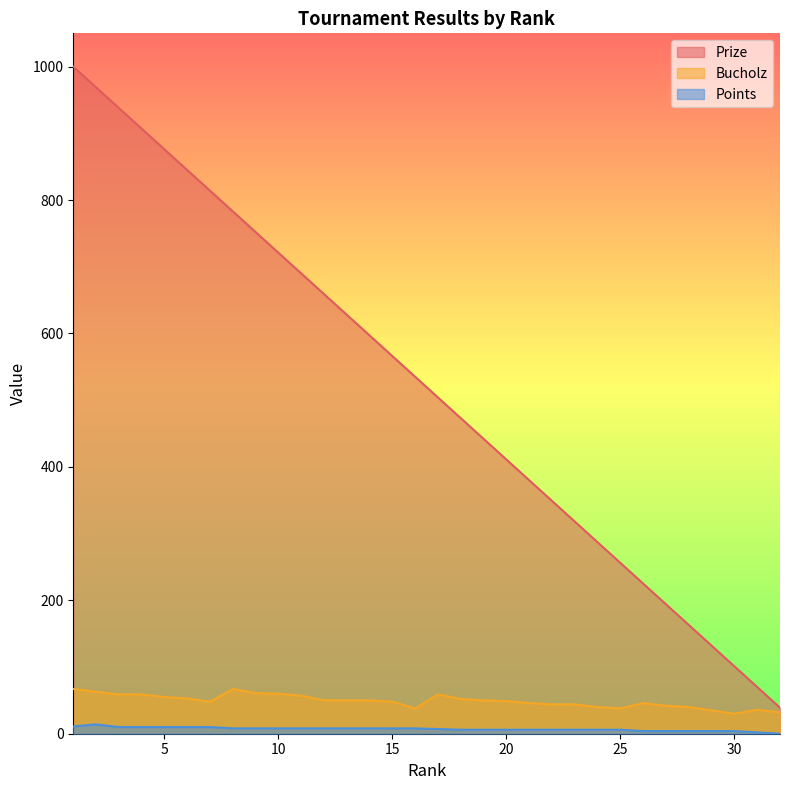

True or false: Bucholz and Prize intersect in this chart.

False